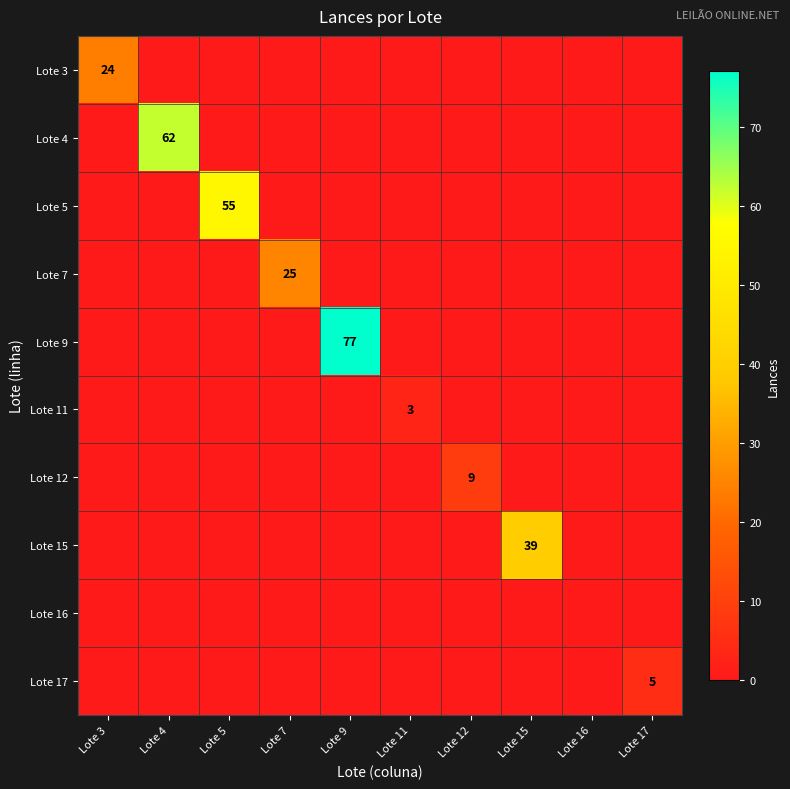

How many data points in Lote 15 are above 0?

1